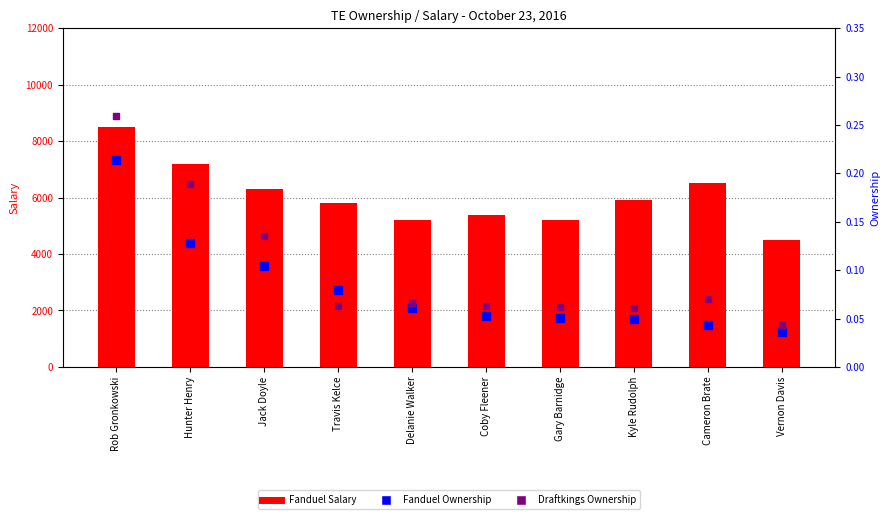

What are all the series names shown in the legend?

Fanduel Salary, Fanduel Ownership, Draftkings Ownership